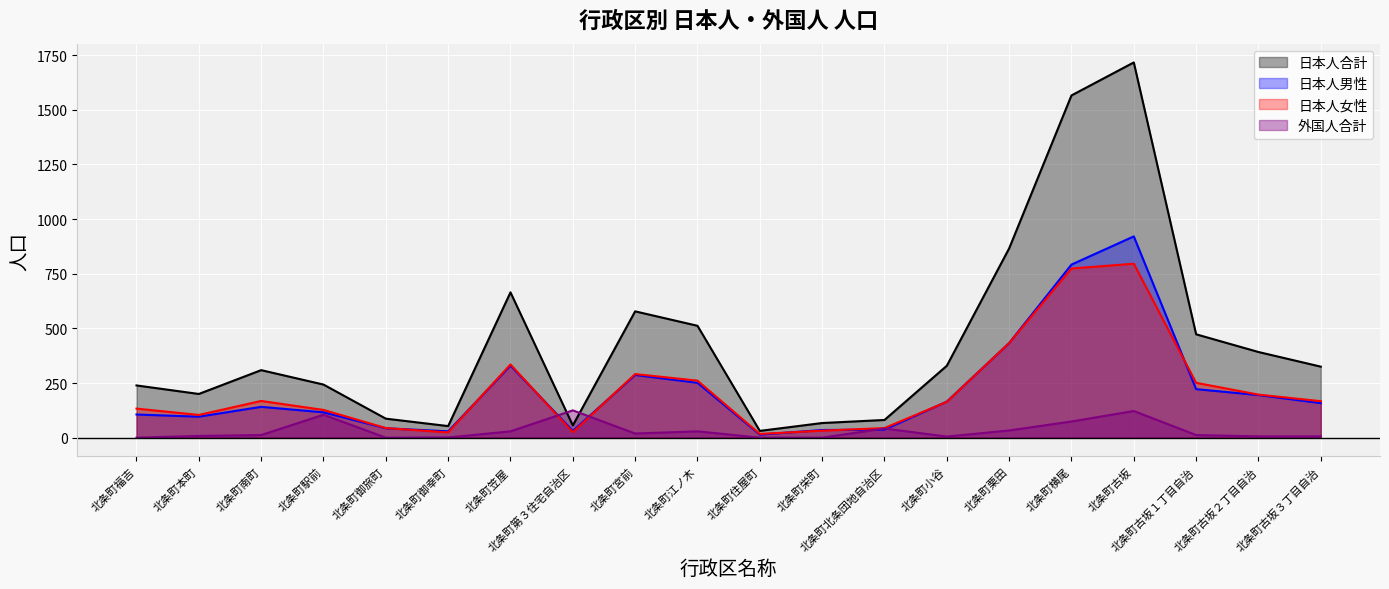

The value of 日本人女性 at 北条町横尾 is 1339. True or false?

False